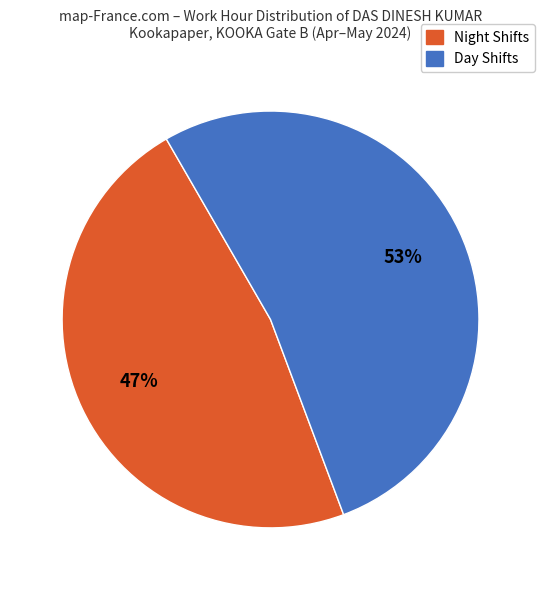

Is it true that Day Shifts is 66% of the pie?

False